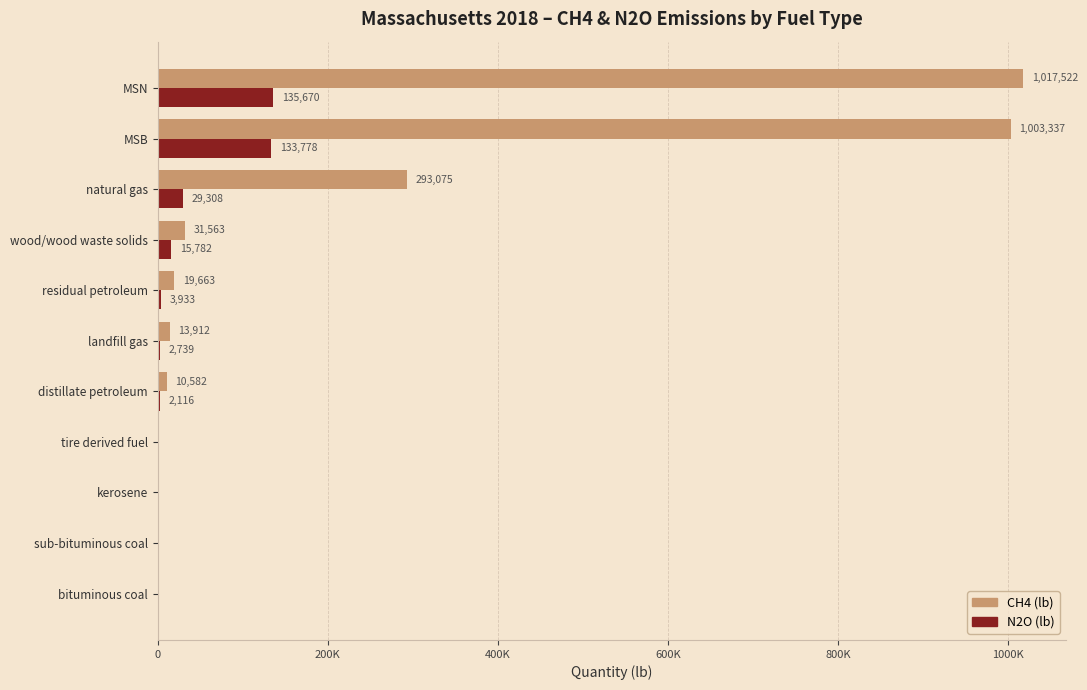

List the series in order of their peak value, lowest first.

N2O (lb), CH4 (lb)